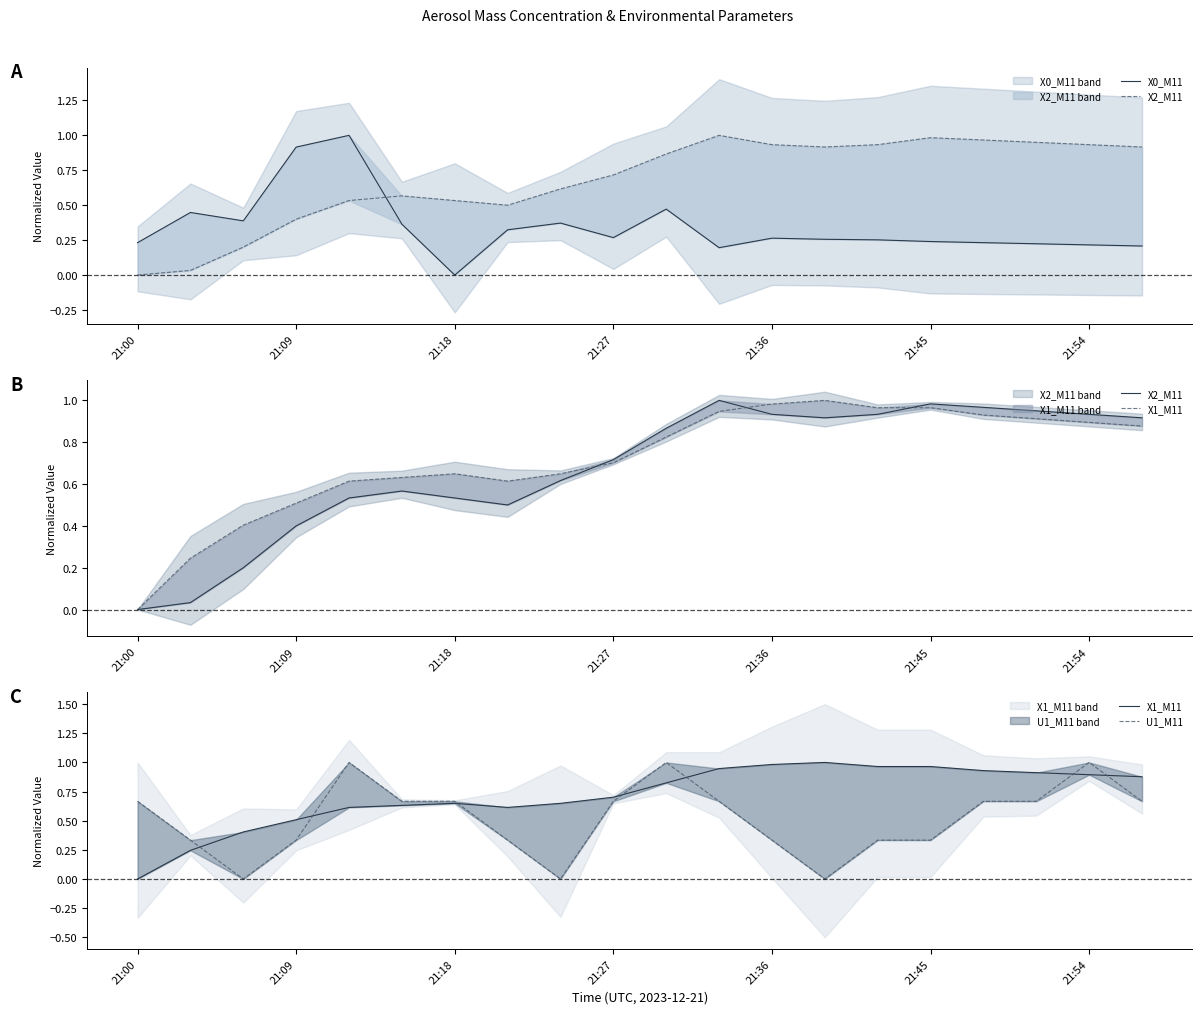

Which series changed the most between 13 and 15?

U1_M11